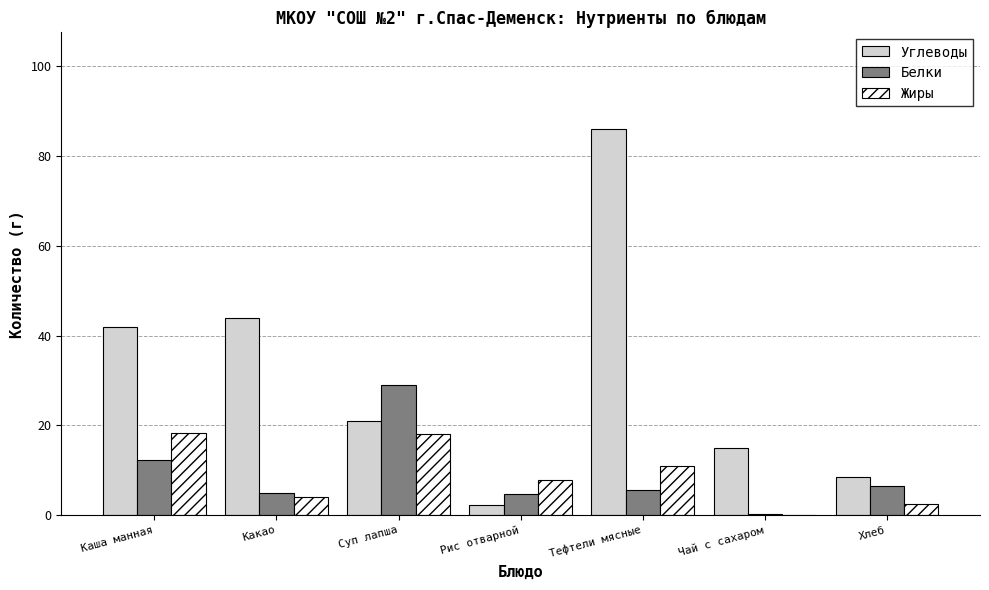

Is it true that Жиры equals 12.1 at Чай с сахаром?

False